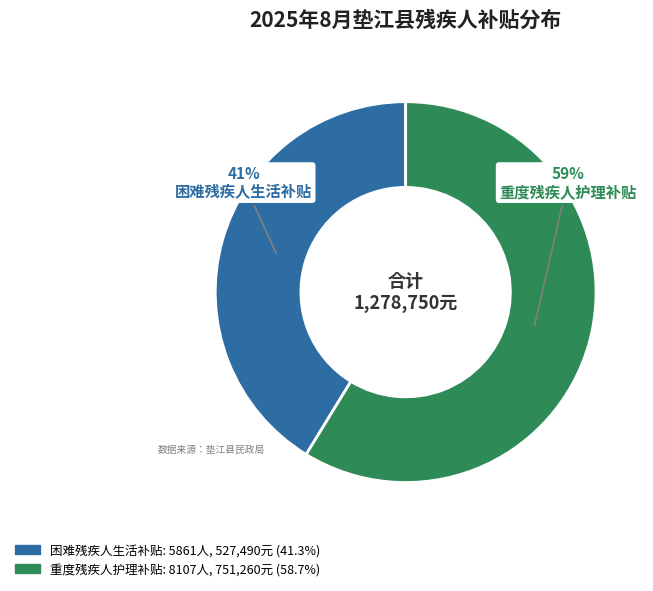

What is the ratio of the value at 重度残疾人护理补贴 to the value at 困难残疾人生活补贴?

1.4